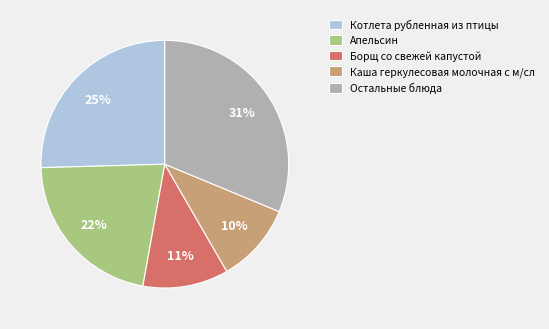

Does Борщ со свежей капустой represent more than half of the total?

No